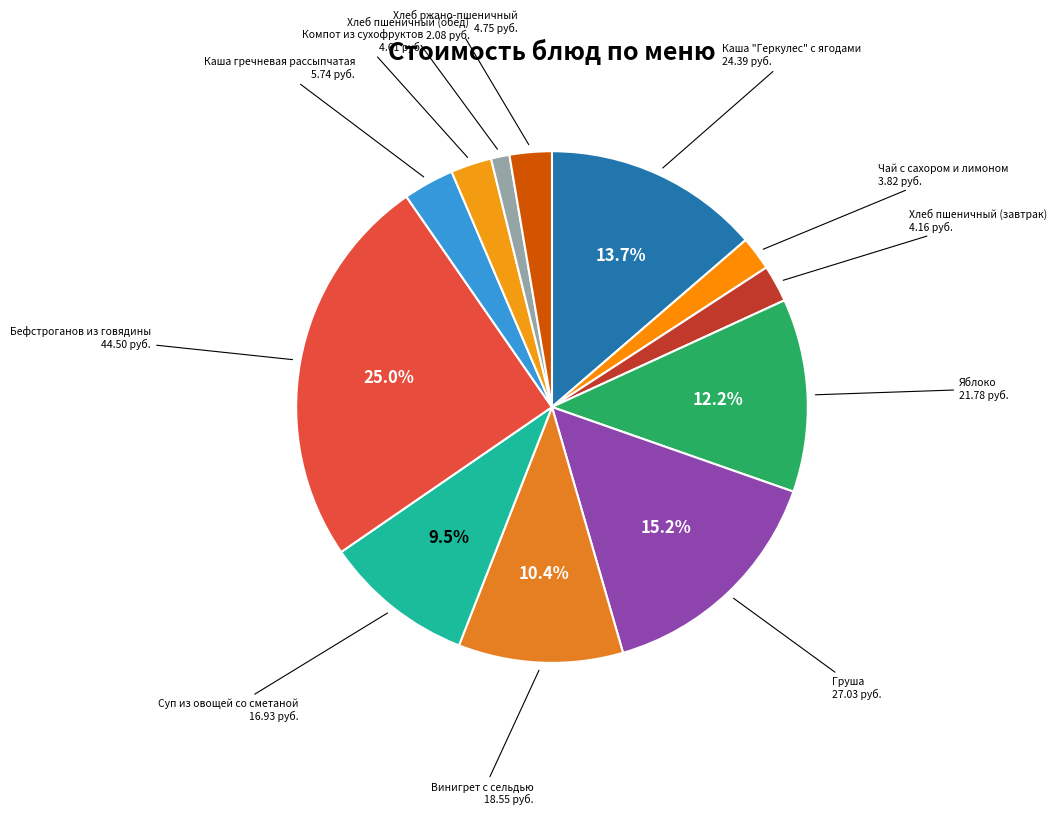

How many slices are in this pie chart?

12